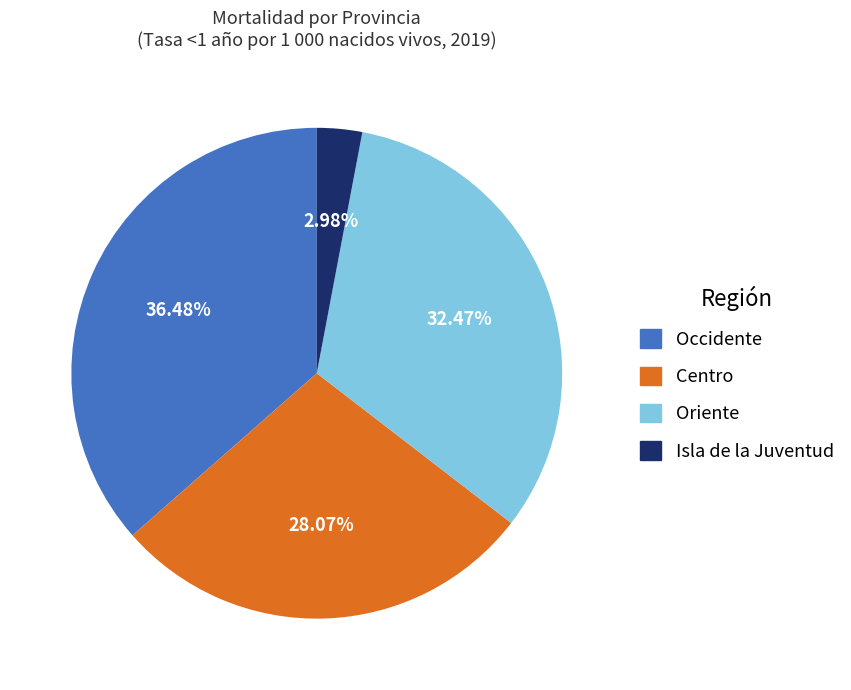

Is there a majority slice in this chart?

No